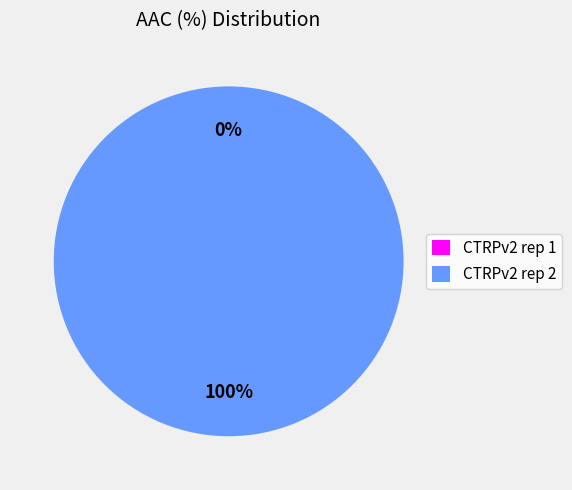

How many segments does this pie chart have?

2